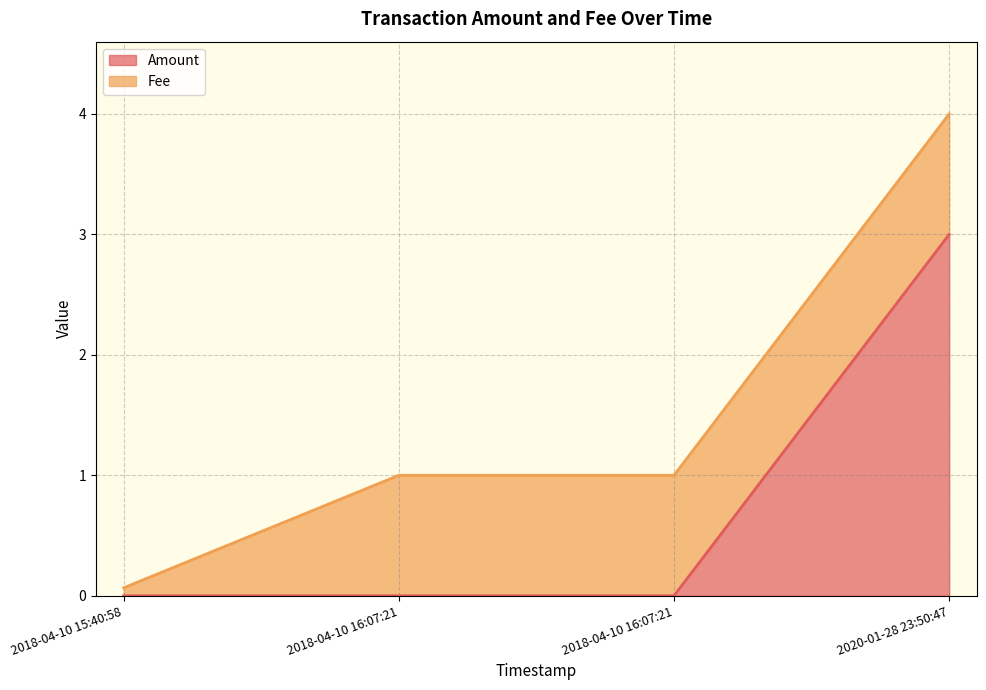

List the labels in order of value, largest first.

2020-01-28 23:50:47, 2018-04-10 15:40:58, 2018-04-10 16:07:21, 2018-04-10 16:07:21